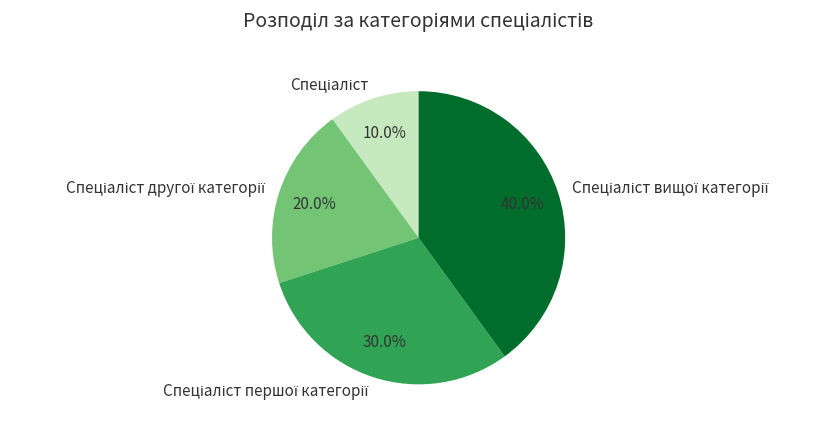

How many segments does this pie chart have?

4